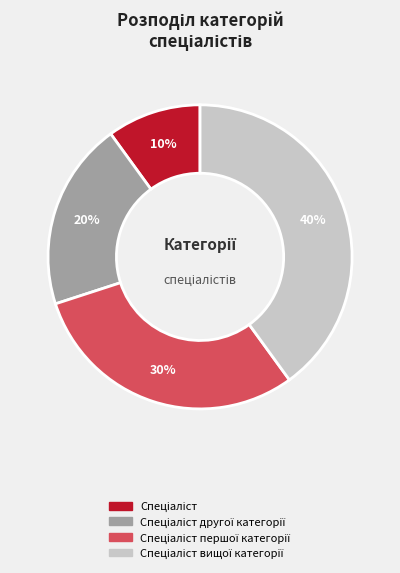

Is there a majority slice in this chart?

No